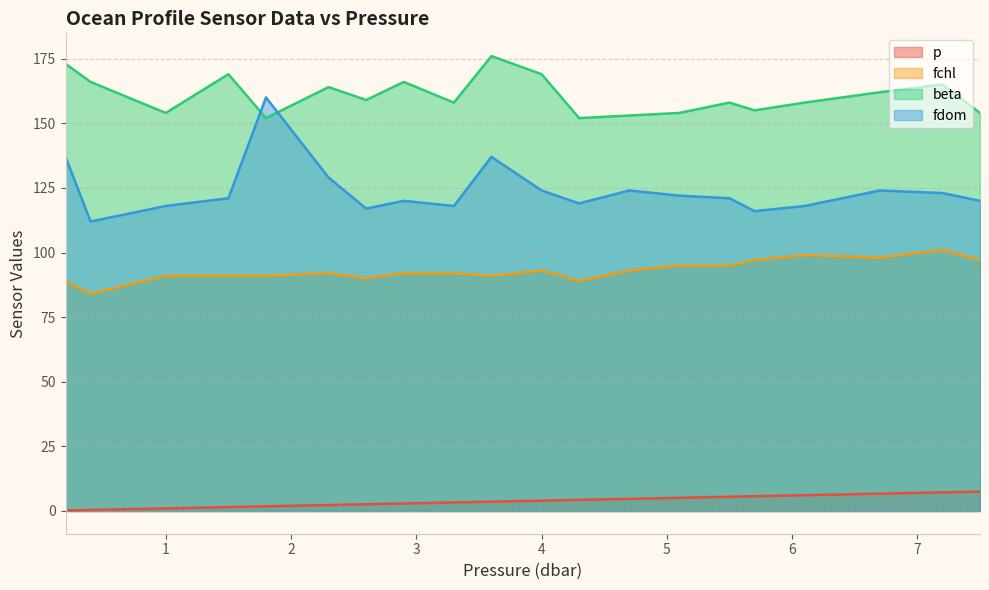

What is the difference between the fdom values at 3.3 and 4.0?

6.0